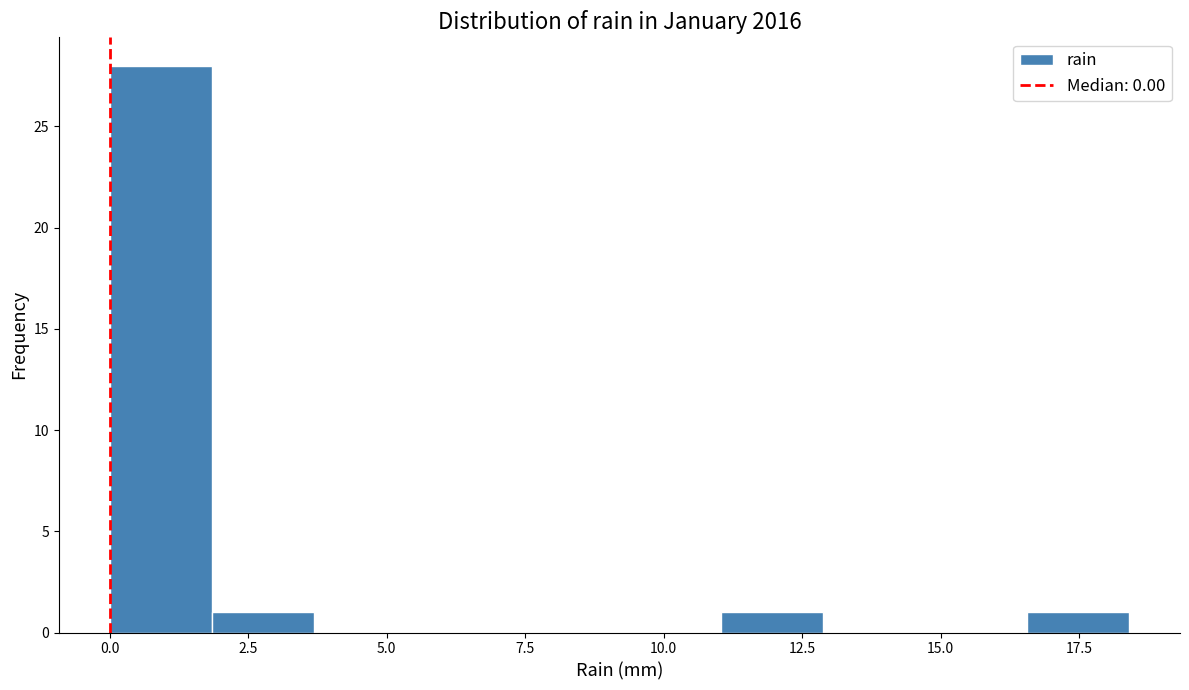

Around what value on the x-axis is the tallest bar? Give the approximate position of its centre, as read against the axis.

1.0